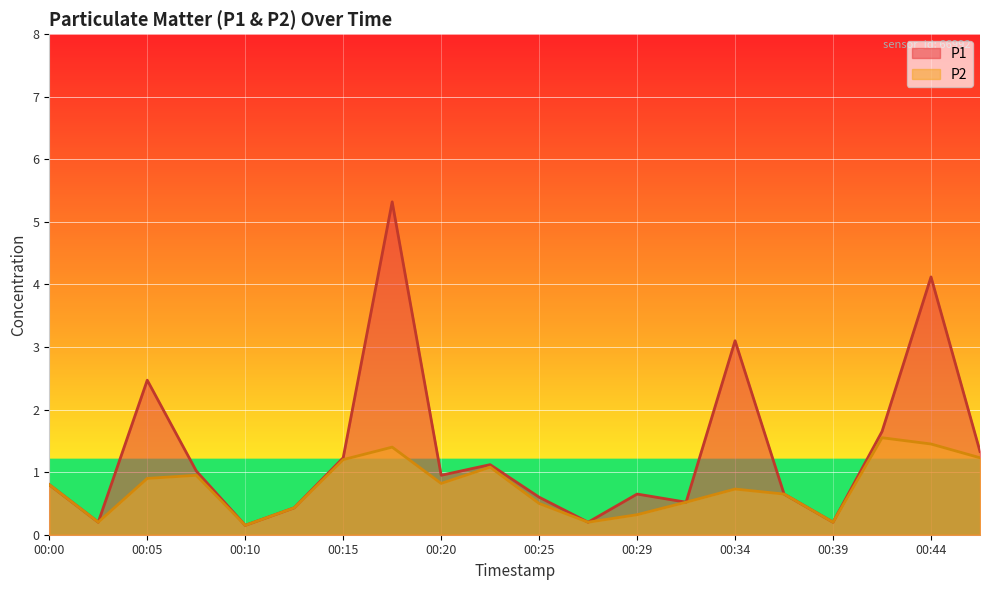

Which series has the largest range (max minus min)?

P1